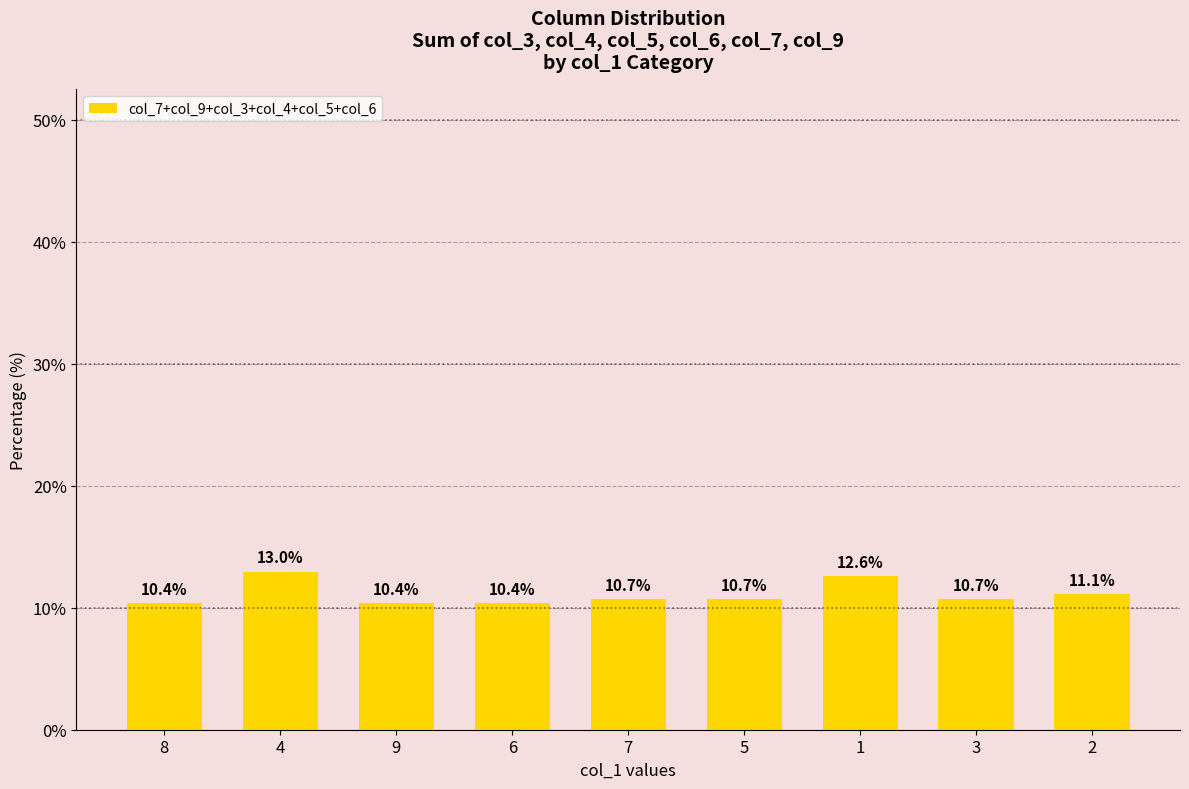

What is the change in value from 4 to 1?

-0.4